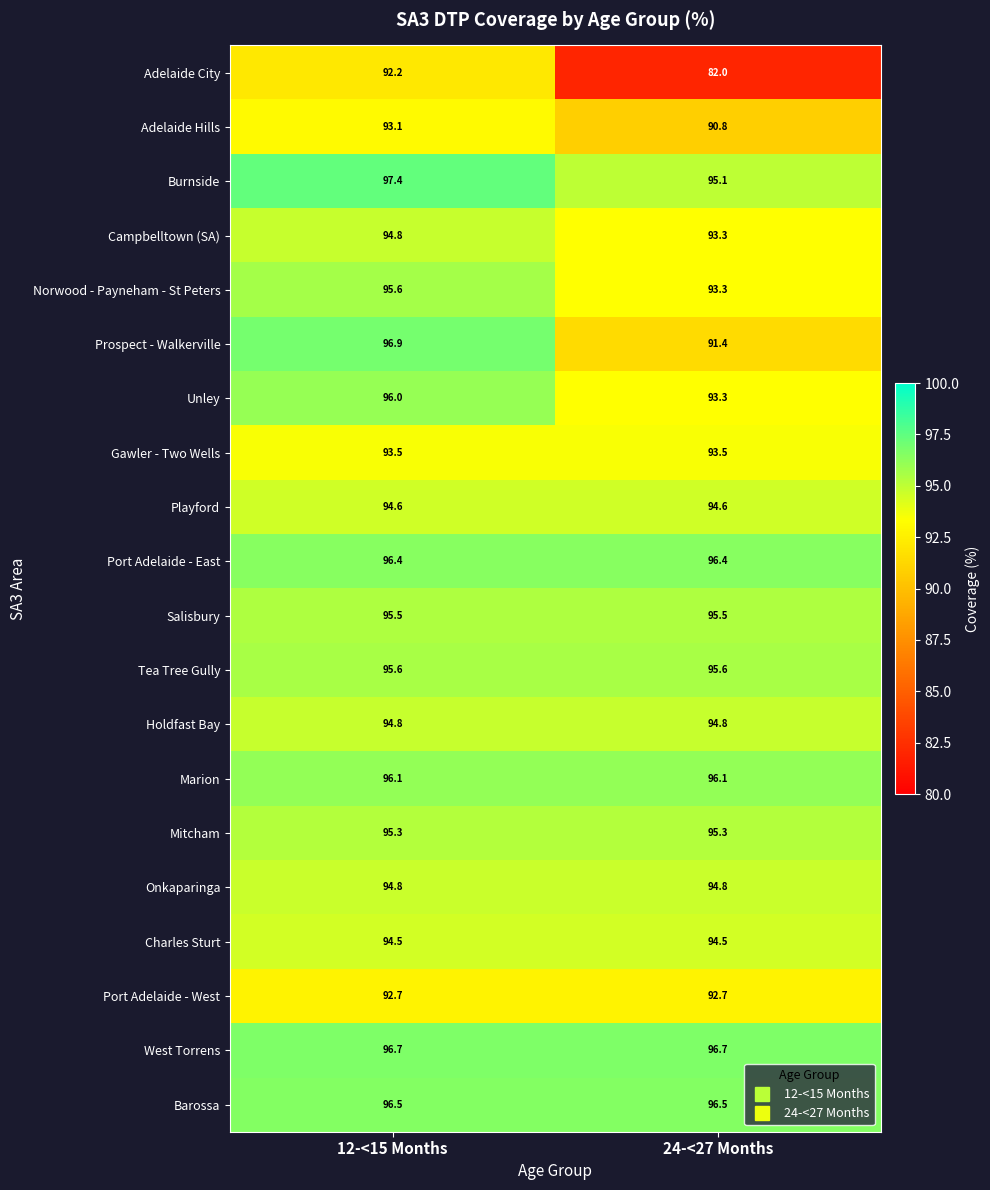

At which category does the chart reach its peak across all series?

12-<15 Months